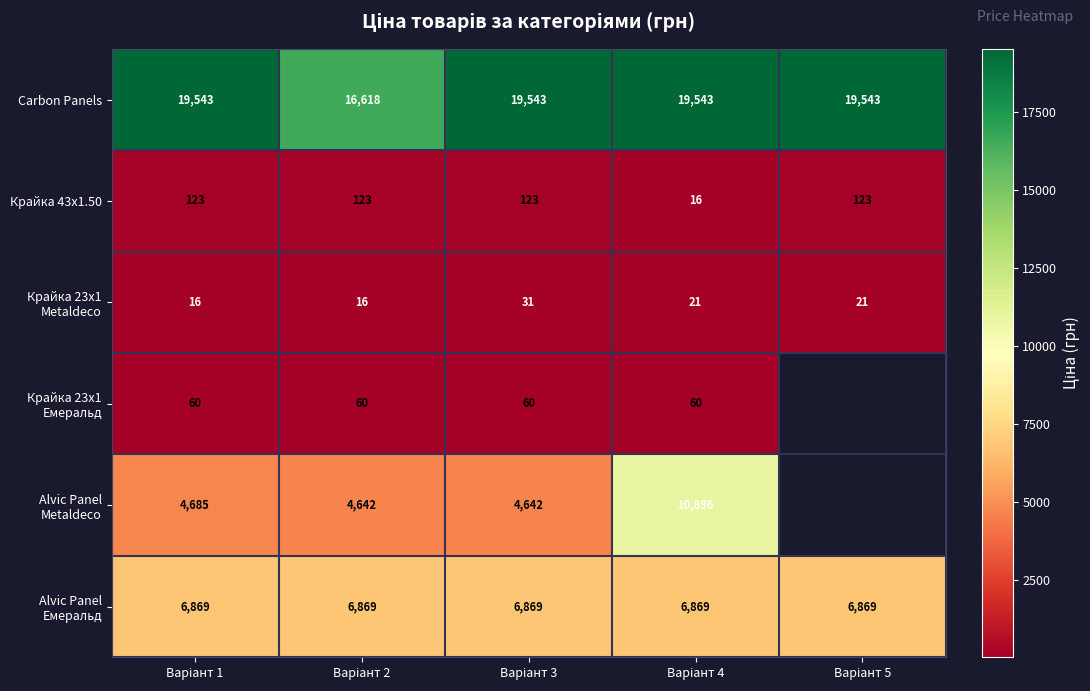

What is the difference between the maximum and minimum values in the Carbon Panels series?

2925